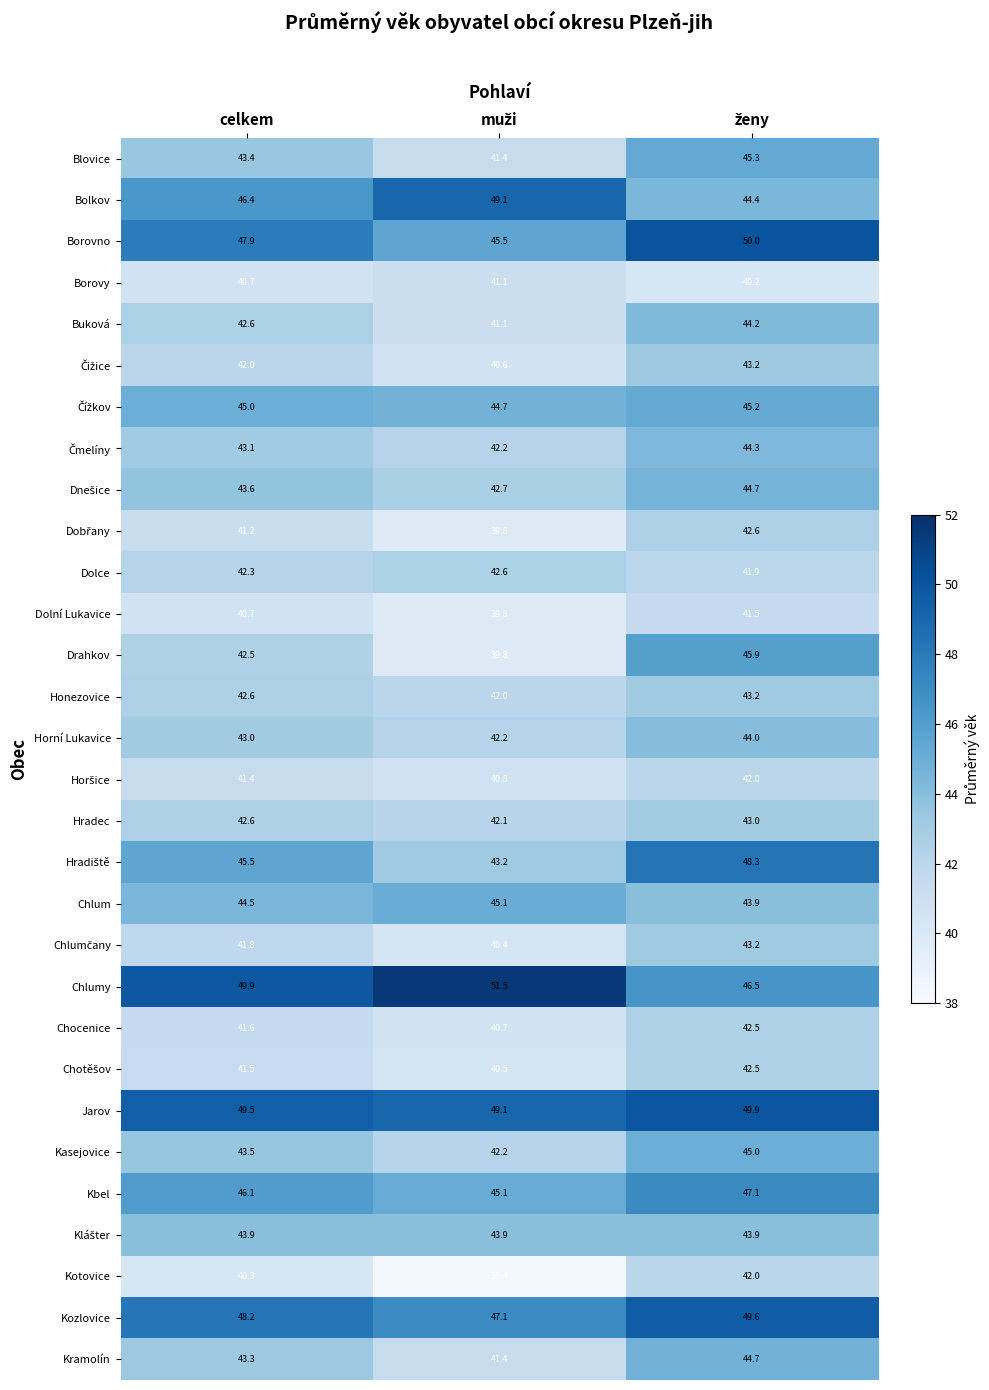

Which series has the widest spread of values?

Drahkov